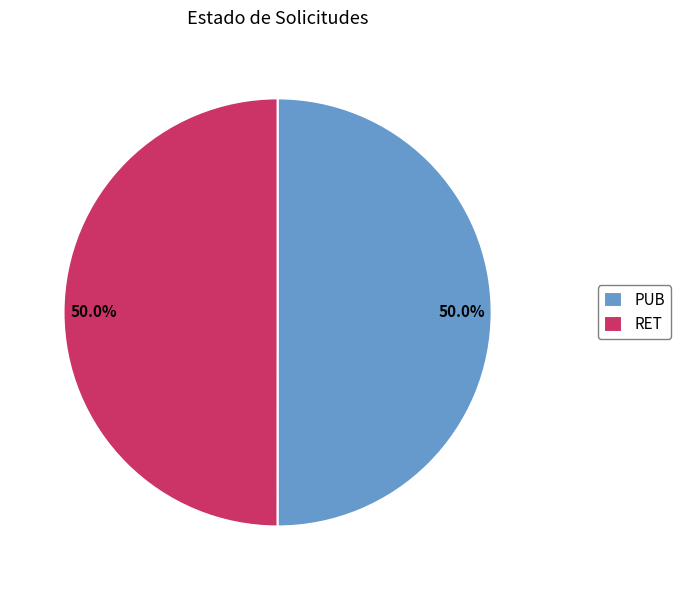

Count the number of slices in the pie.

2